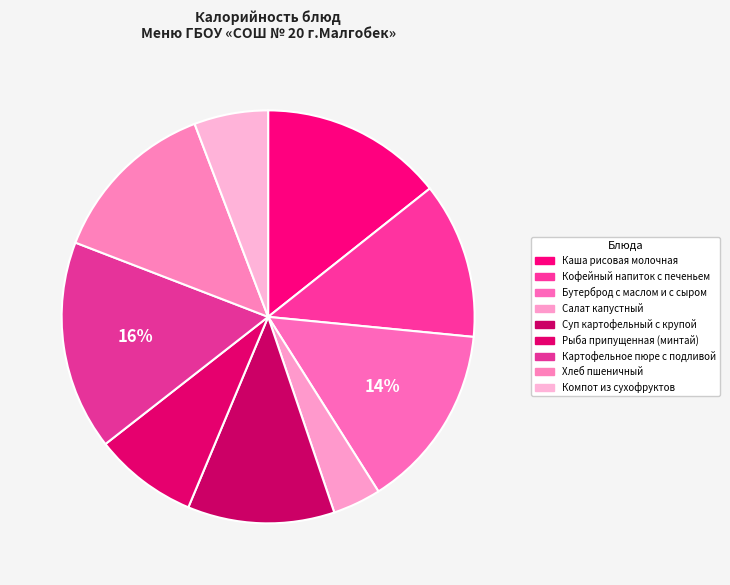

How many segments does this pie chart have?

9